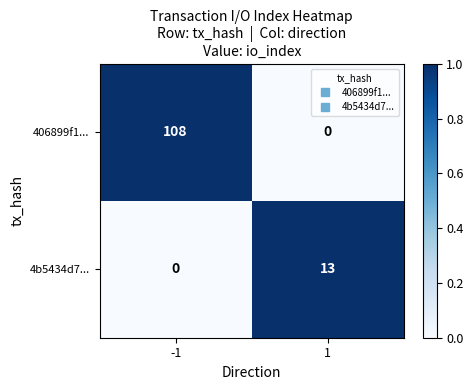

Which series has the widest spread of values?

406899f1...